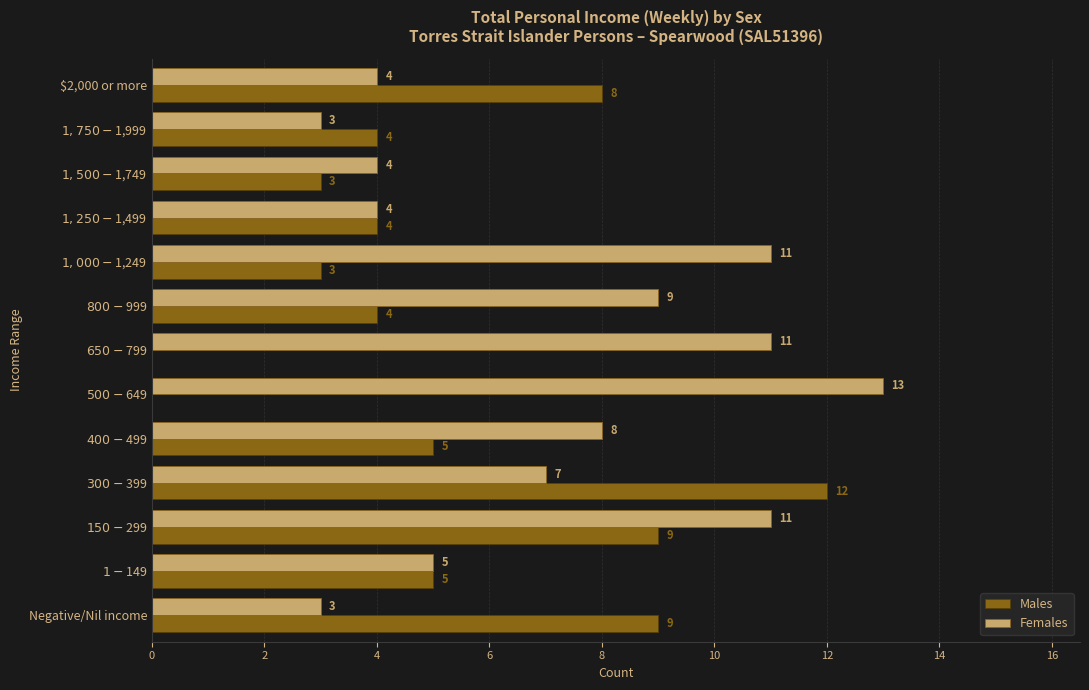

What is the highest value of the Males series?

12